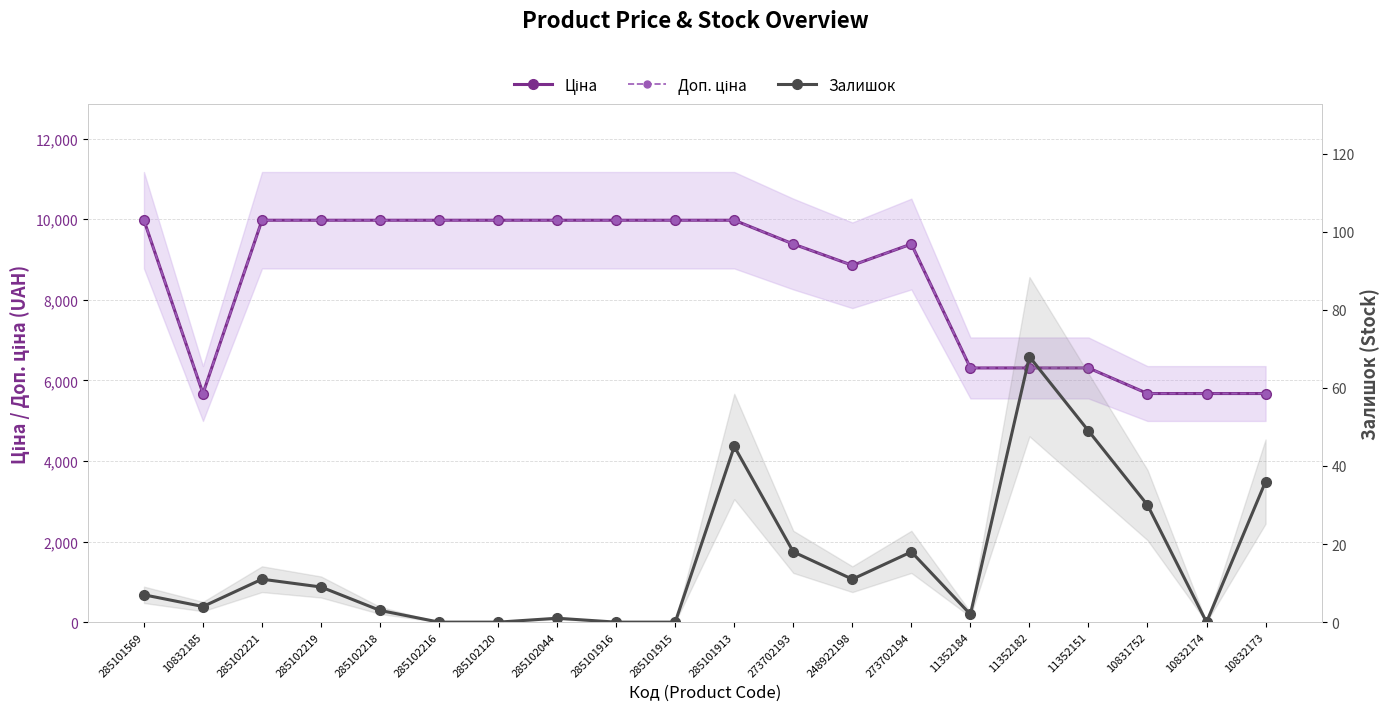

What is the value of the Залишок point at the 15th from the left?

2.0